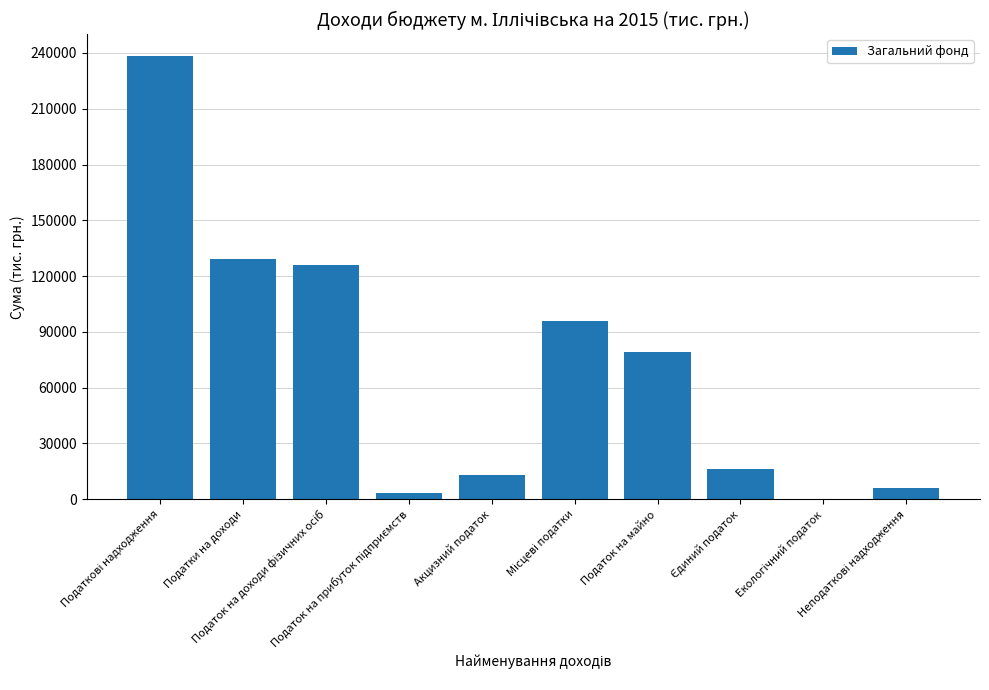

What is the greatest value displayed?

238157.1